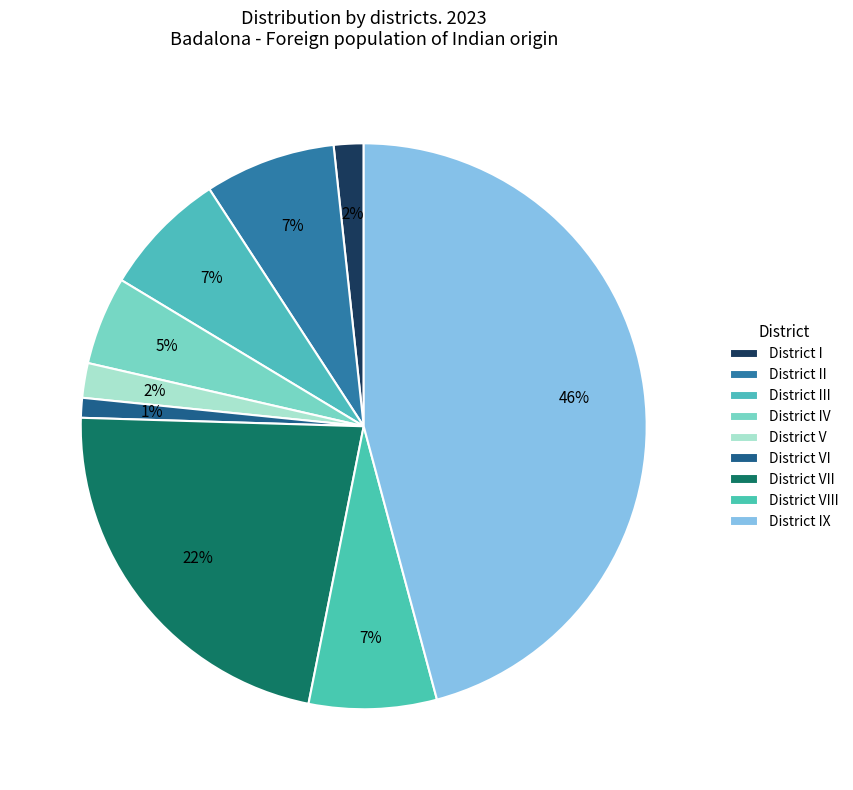

Does District VI represent more than half of the total?

No